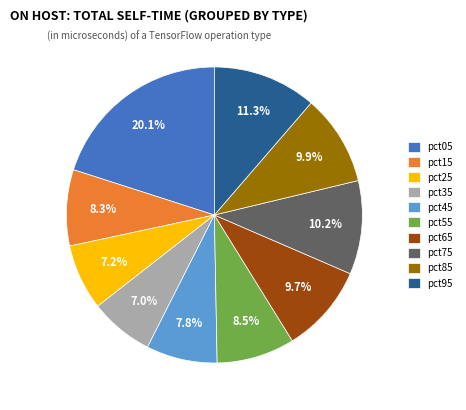

Which category has the biggest portion of the pie?

pct05